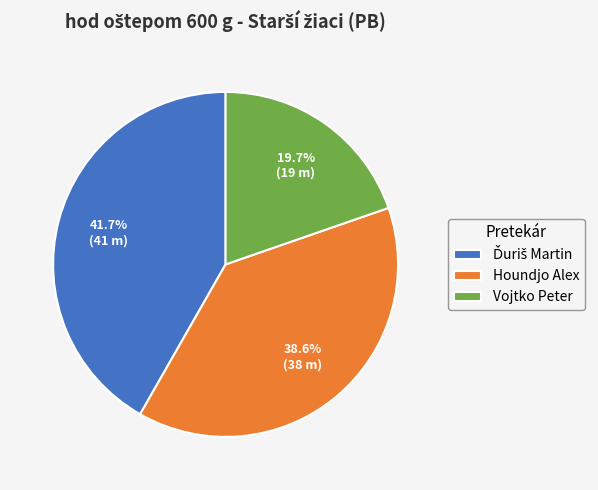

Is it true that Houndjo Alex is 39% of the pie?

True